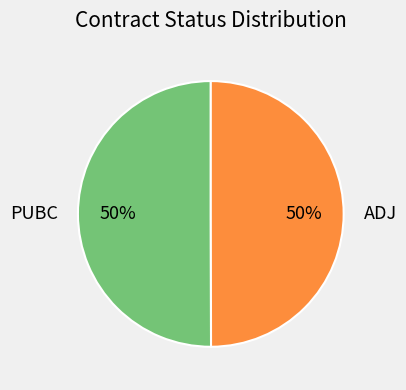

What percentage is the PUBC slice, to the nearest percent?

50%